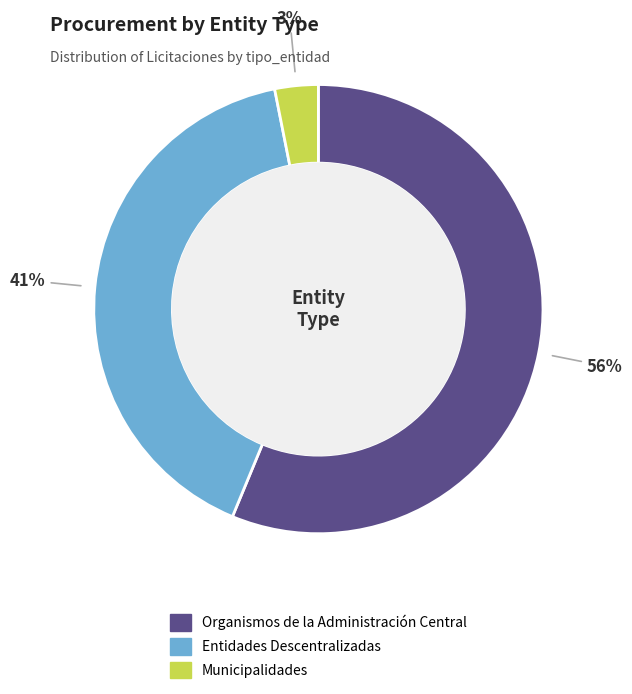

The Organismos de la Administración Central slice represents 66% of the pie. True or false?

False